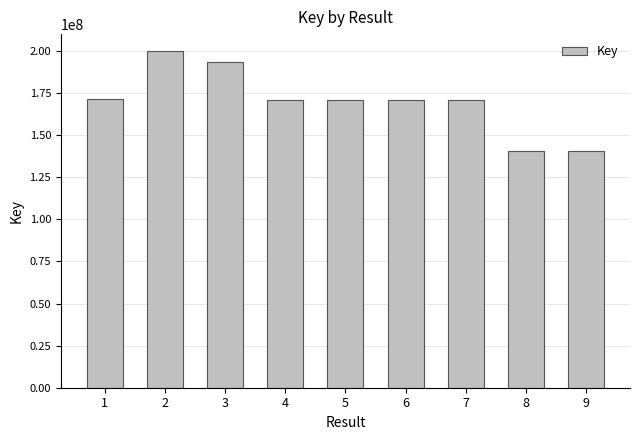

What is the difference between the values at 3 and 9?

52710780